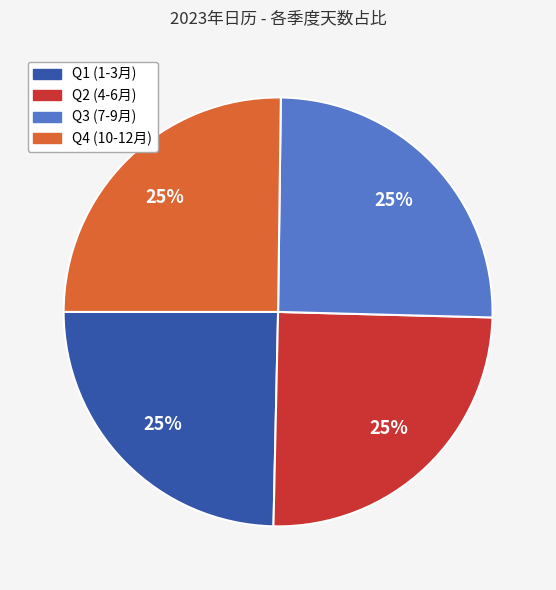

Is there a majority slice in this chart?

No